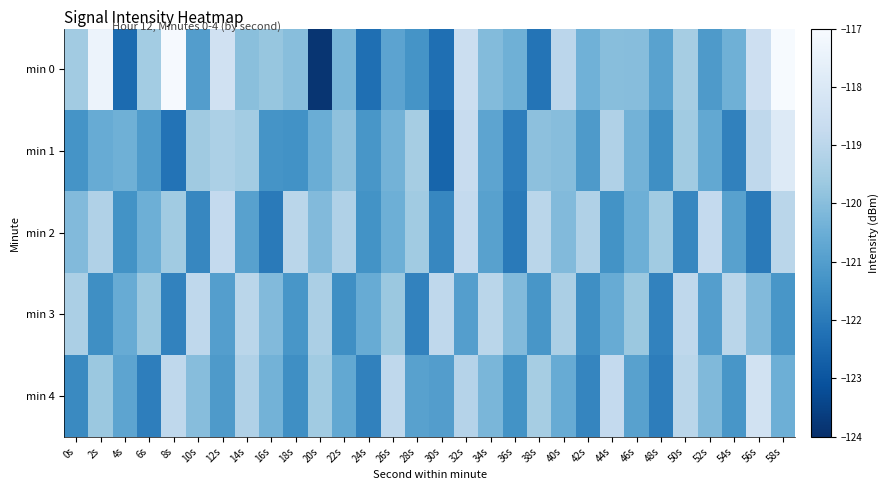

Reading right to left, what are all the values shown in this chart?

min 0: 58s=-117.0	56s=-118.5	54s=-120.4	52s=-121.1	50s=-119.4	48s=-120.9	46s=-120.0	44s=-120.0	42s=-120.4	40s=-119.0	38s=-122.1	36s=-120.4	34s=-120.1	32s=-118.6	30s=-122.3	28s=-121.3	26s=-120.8	24s=-122.3	22s=-120.3	20s=-123.9	18s=-120.0	16s=-119.7	14s=-120.0	12s=-118.4	10s=-121.0	8s=-117.1	6s=-119.5	4s=-122.4	2s=-117.4	0s=-119.5
min 1: 58s=-117.9	56s=-118.9	54s=-121.8	52s=-120.7	50s=-119.6	48s=-121.5	46s=-120.3	44s=-119.2	42s=-121.1	40s=-120.0	38s=-119.9	36s=-121.9	34s=-120.8	32s=-118.7	30s=-122.6	28s=-119.5	26s=-120.3	24s=-121.2	22s=-119.9	20s=-120.5	18s=-121.3	16s=-121.3	14s=-119.5	12s=-119.3	10s=-119.6	8s=-122.2	6s=-121.1	4s=-120.4	2s=-120.6	0s=-121.3
min 2: 58s=-119.0	56s=-122.0	54s=-120.9	52s=-118.8	50s=-121.7	48s=-119.6	46s=-120.4	44s=-121.3	42s=-119.2	40s=-120.1	38s=-119.0	36s=-122.0	34s=-120.9	32s=-118.8	30s=-121.7	28s=-119.6	26s=-120.4	24s=-121.3	22s=-119.2	20s=-120.1	18s=-119.0	16s=-122.0	14s=-120.9	12s=-118.8	10s=-121.7	8s=-119.6	6s=-120.4	4s=-121.3	2s=-119.2	0s=-120.1
min 3: 58s=-121.2	56s=-120.1	54s=-119.0	52s=-121.0	50s=-118.9	48s=-121.8	46s=-119.7	44s=-120.6	42s=-121.4	40s=-119.3	38s=-121.2	36s=-120.1	34s=-119.0	32s=-121.0	30s=-118.9	28s=-121.8	26s=-119.7	24s=-120.6	22s=-121.4	20s=-119.3	18s=-121.2	16s=-120.1	14s=-119.0	12s=-121.0	10s=-118.9	8s=-121.8	6s=-119.7	4s=-120.6	2s=-121.4	0s=-119.3
min 4: 58s=-120.5	56s=-118.3	54s=-121.2	52s=-120.1	50s=-119.0	48s=-121.9	46s=-120.9	44s=-118.8	42s=-121.7	40s=-120.6	38s=-119.5	36s=-121.3	34s=-120.2	32s=-119.1	30s=-121.0	28s=-120.9	26s=-118.9	24s=-121.8	22s=-120.7	20s=-119.6	18s=-121.5	16s=-120.3	14s=-119.2	12s=-121.1	10s=-120.0	8s=-118.9	6s=-121.9	4s=-120.8	2s=-119.7	0s=-121.6